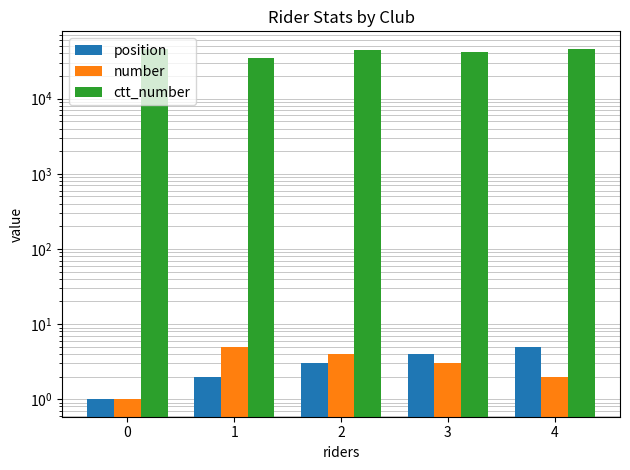

At 3, list the series in order from smallest to largest.

number, position, ctt_number